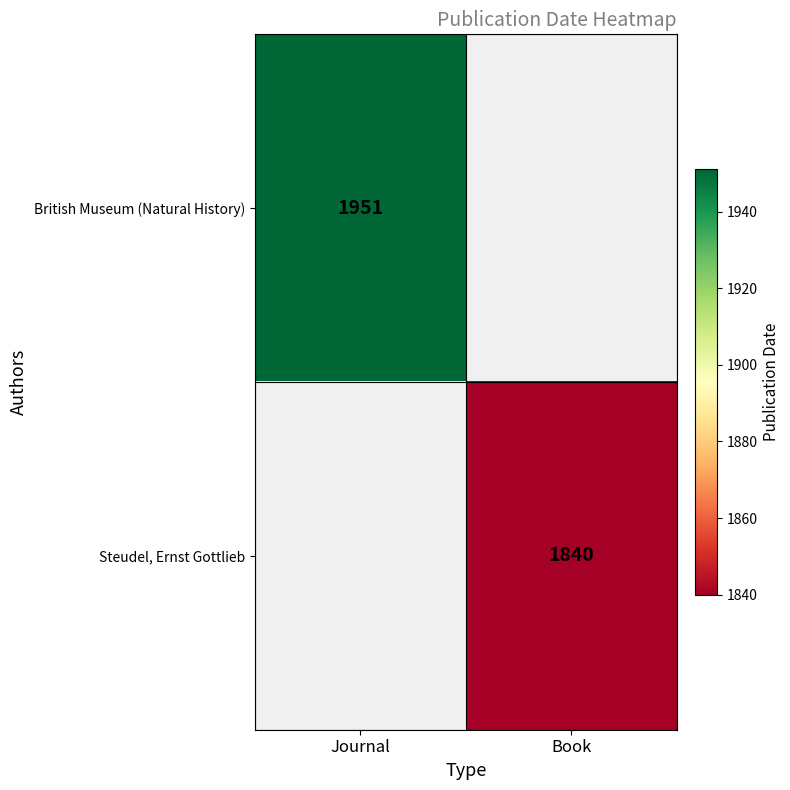

The value of British Museum (Natural History) at Journal is 1311. True or false?

False